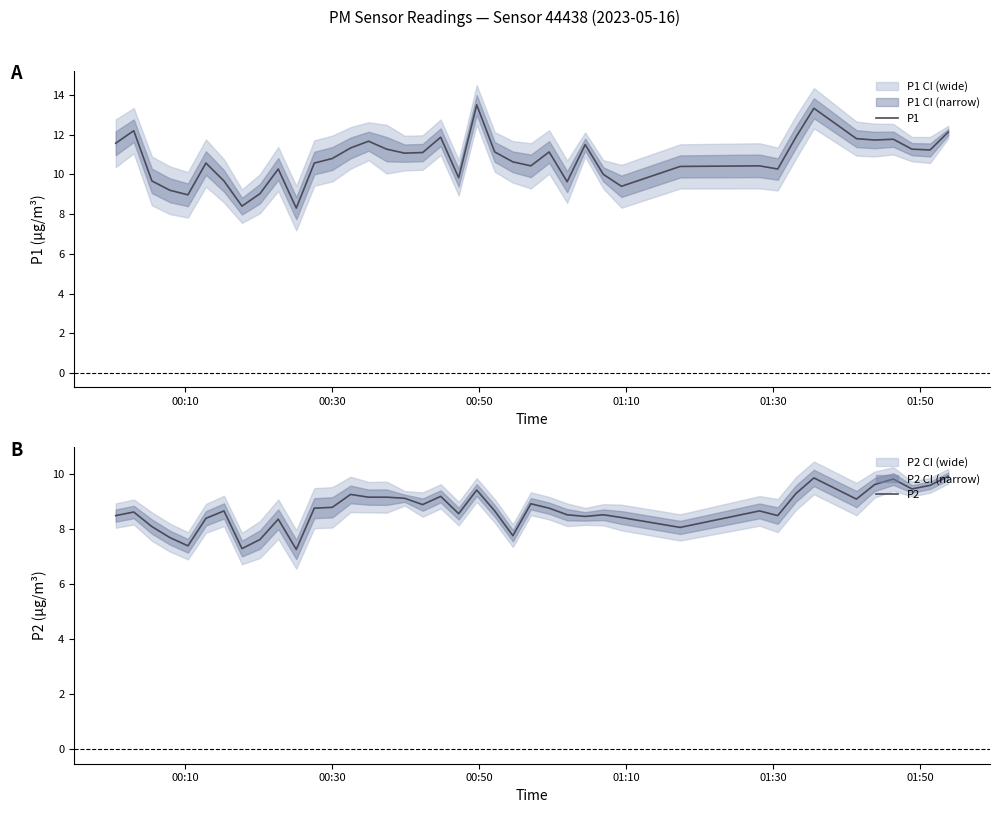

What is the minimum value for P1?

8.3